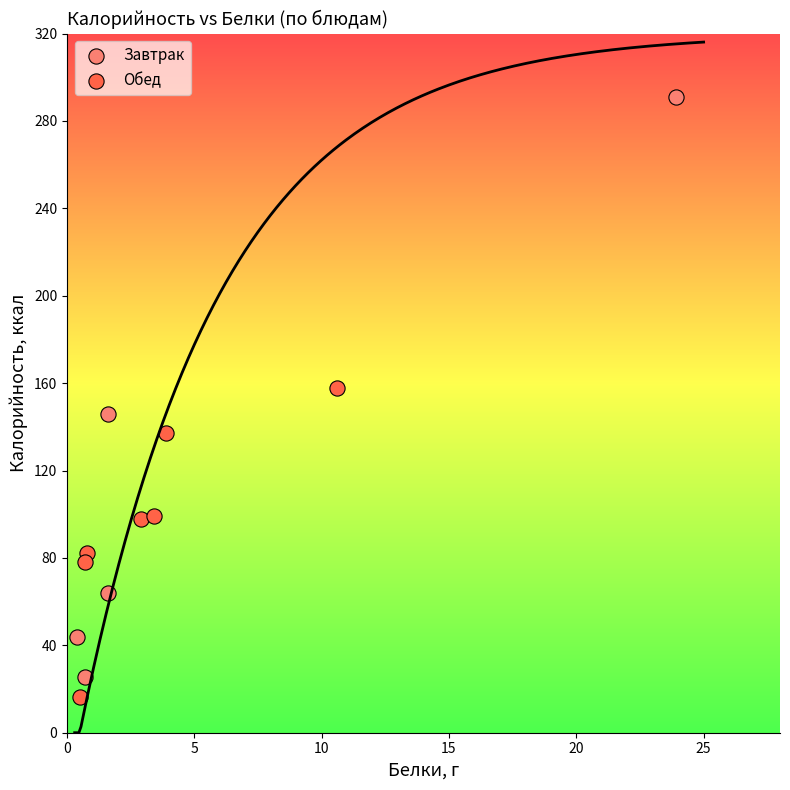

Which series has the largest Y range (max minus min)?

Завтрак